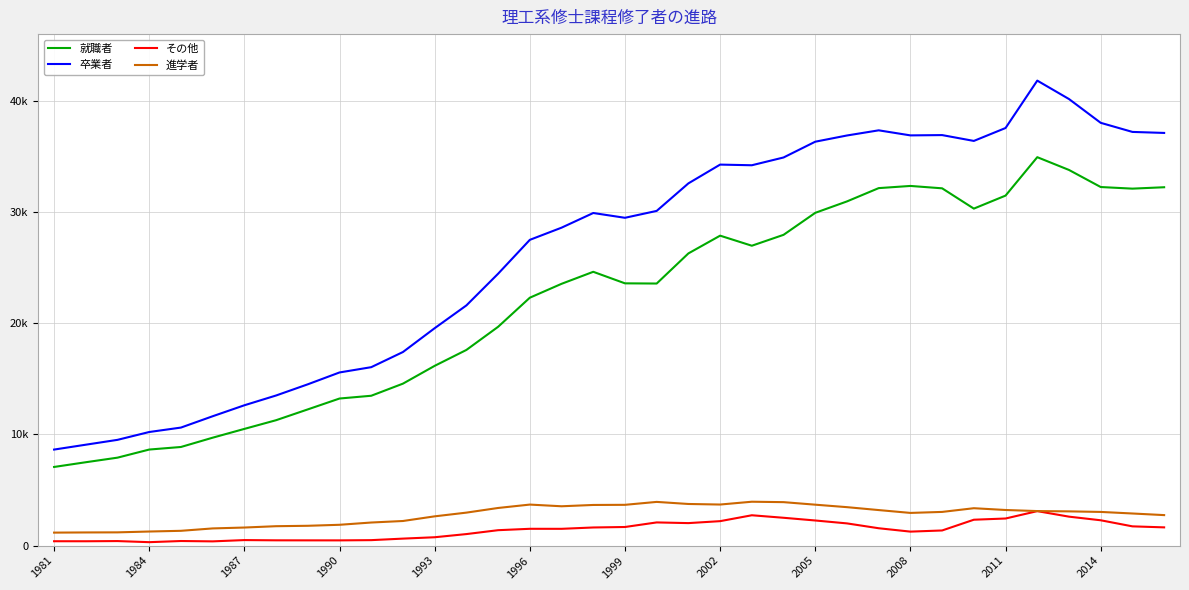

What are all the series names shown in the legend?

就職者, 卒業者, その他, 進学者